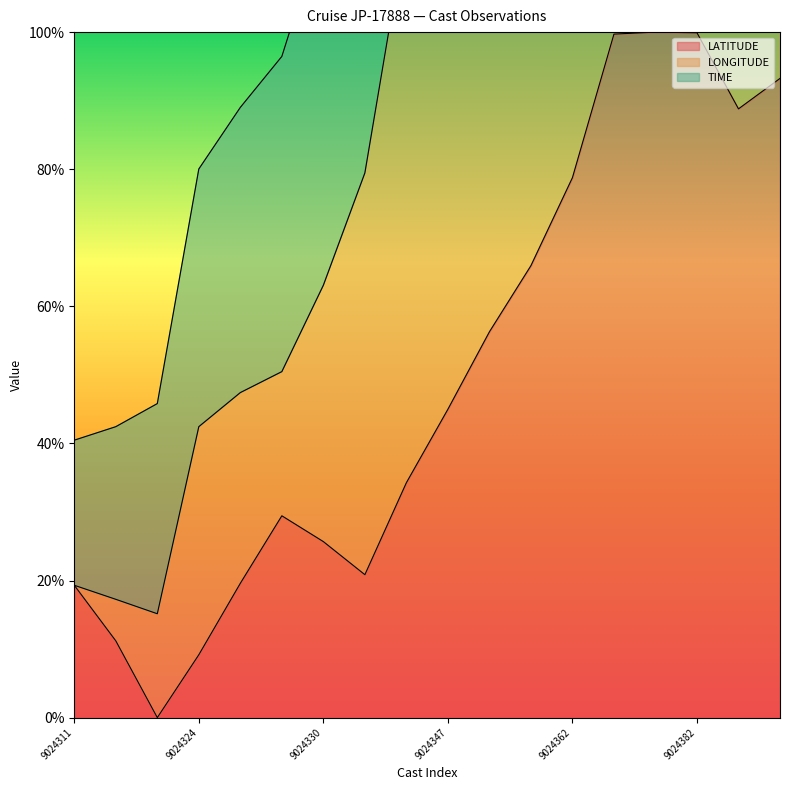

What is the value of the LONGITUDE point at the 12th from the left?

141.3